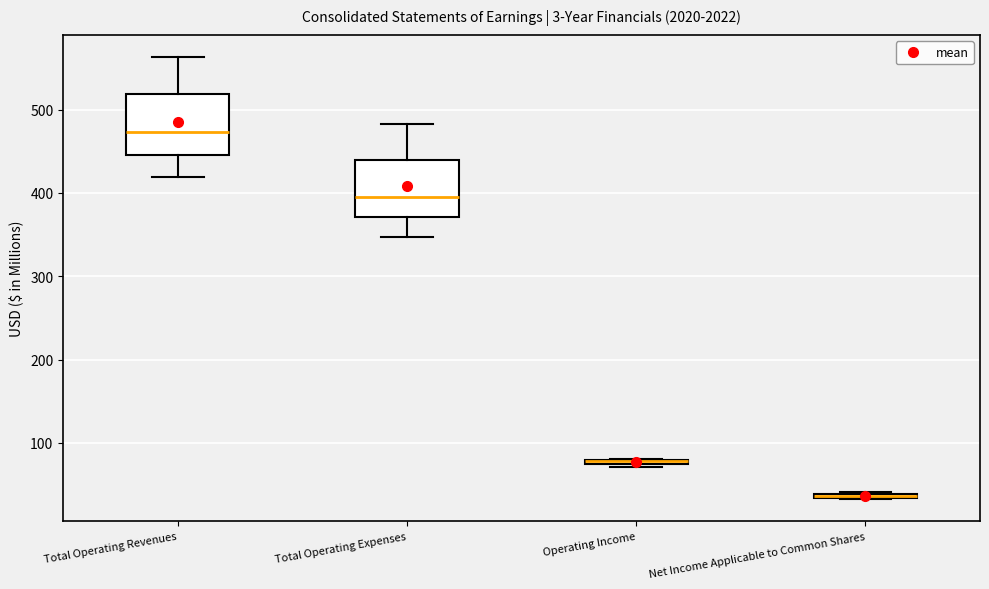

Where does the lower whisker of the box for Total Operating Revenues end on the y-axis? The values are not printed on the chart, so give them approximately, as read against the axis.

420